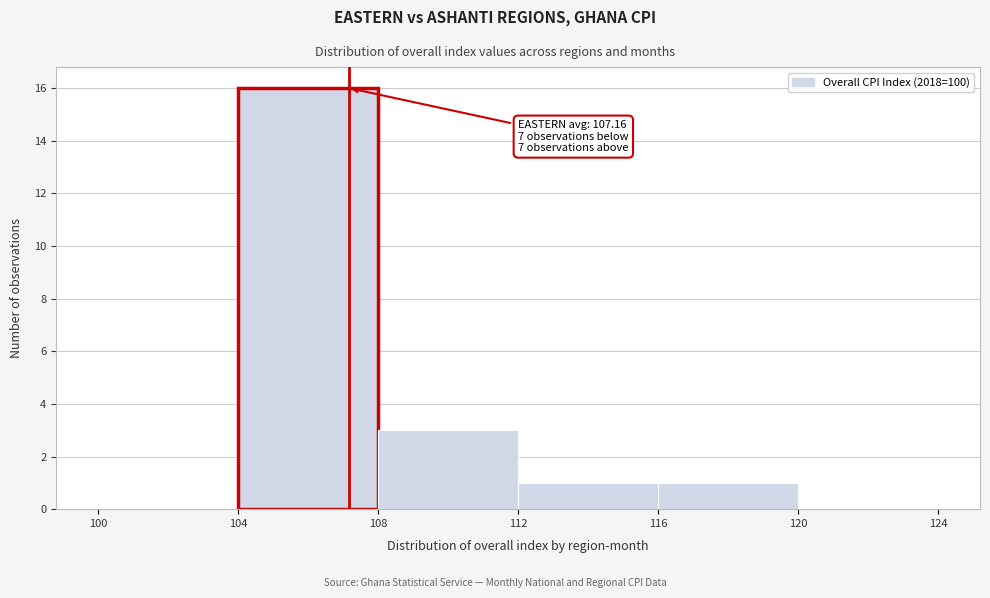

Which range on the x-axis has the tallest bar?

104 to 108